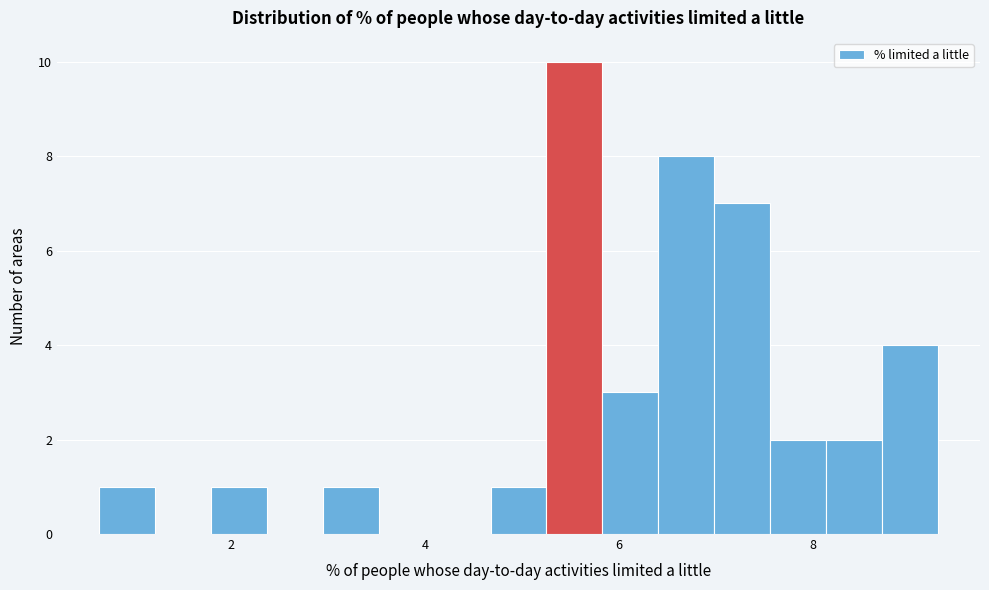

Around what value on the x-axis is the tallest bar? Give the approximate position of its centre, as read against the axis.

5.6